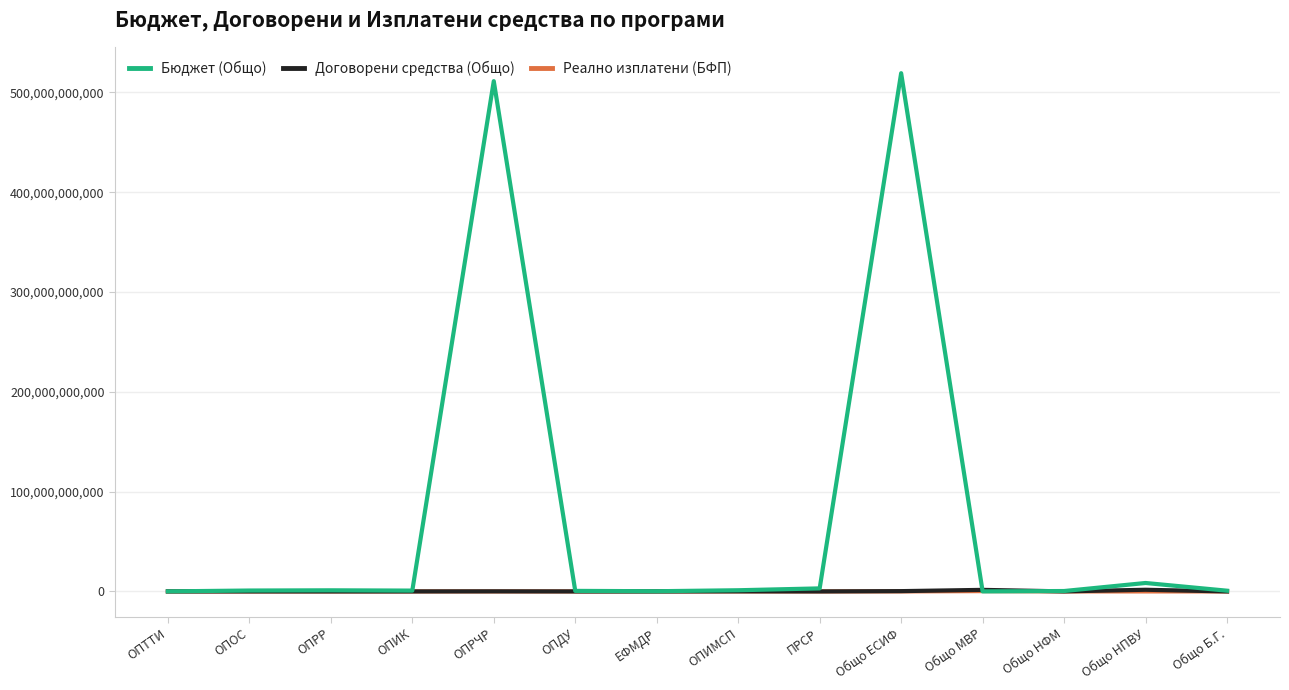

True or false: Договорени средства (Общо) and Реално изплатени (БФП) cross at least once.

False